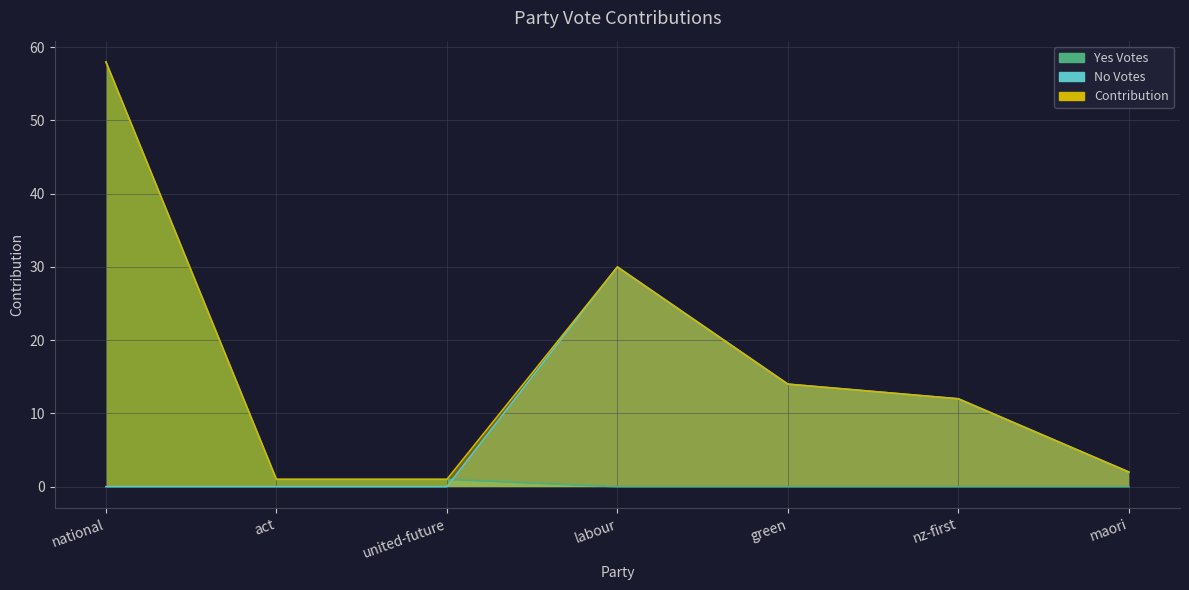

True or false: Contribution has a value of 41 at labour.

False